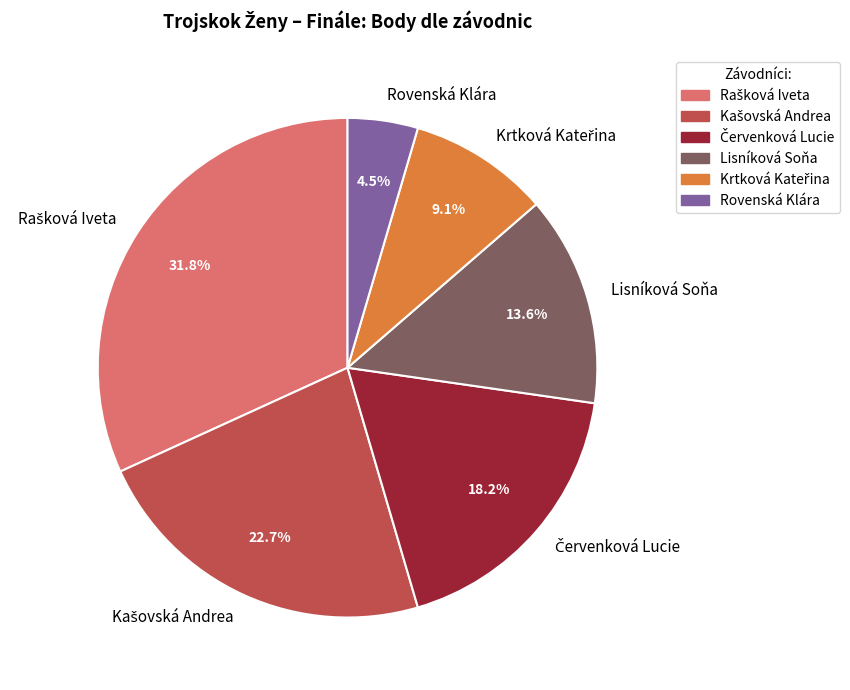

How many segments does this pie chart have?

6